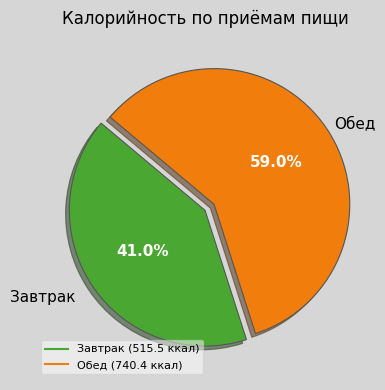

The Завтрак slice represents 41% of the pie. True or false?

True